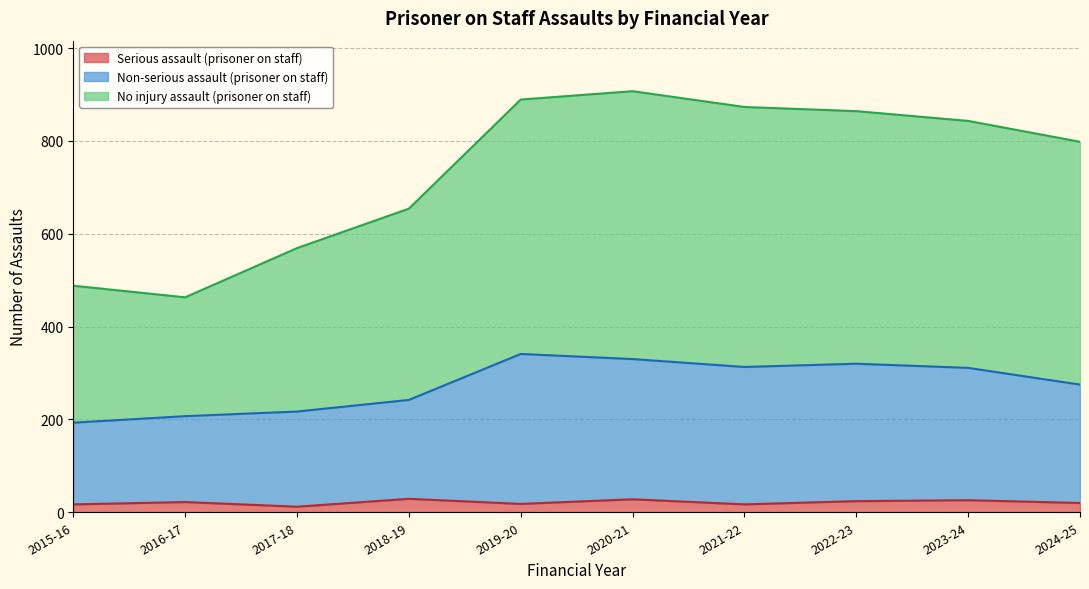

Which label corresponds to the largest value in the chart?

2020-21